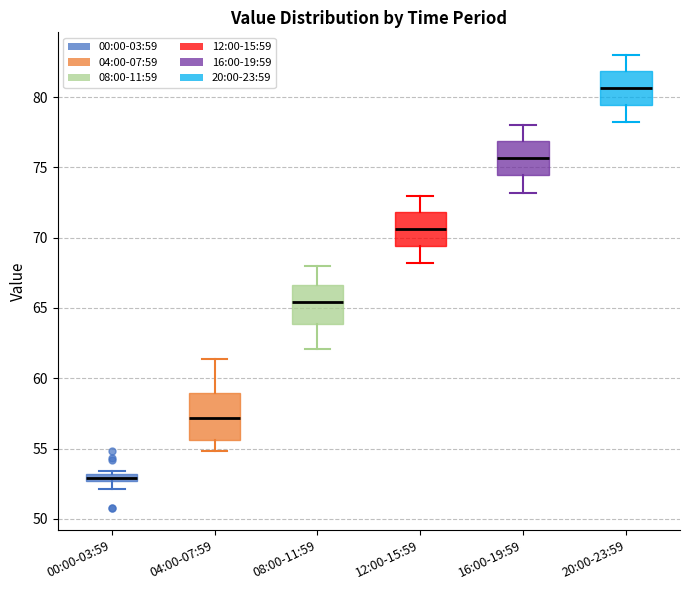

Comparing the boxes themselves (not the whiskers), which one is the tallest?

04:00-07:59